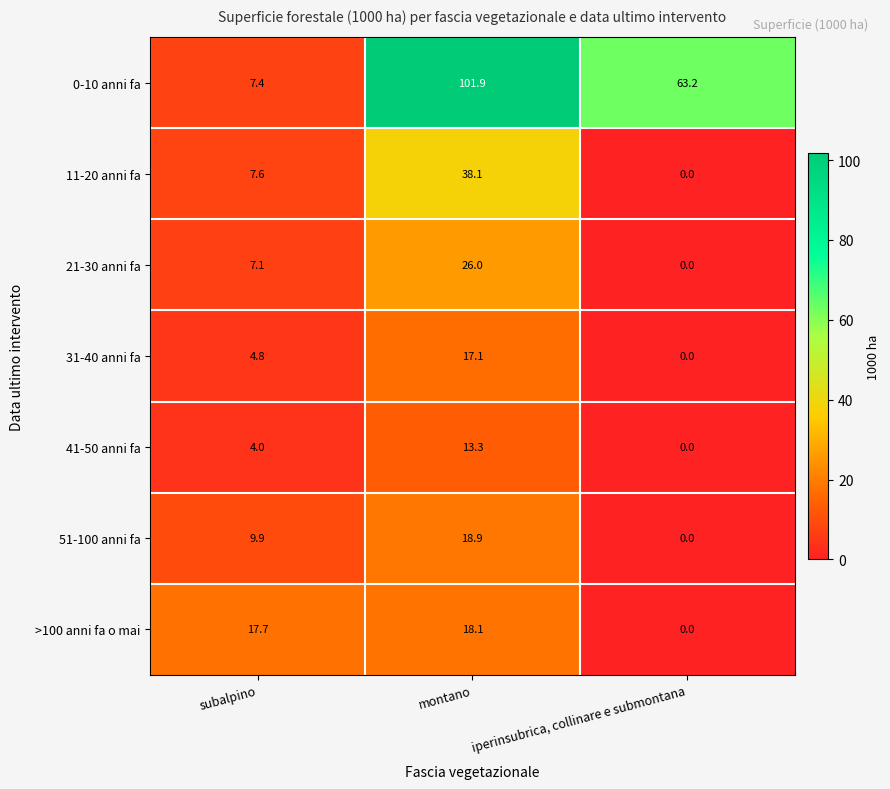

What is the spread (max minus min) of values at montano?

88.6